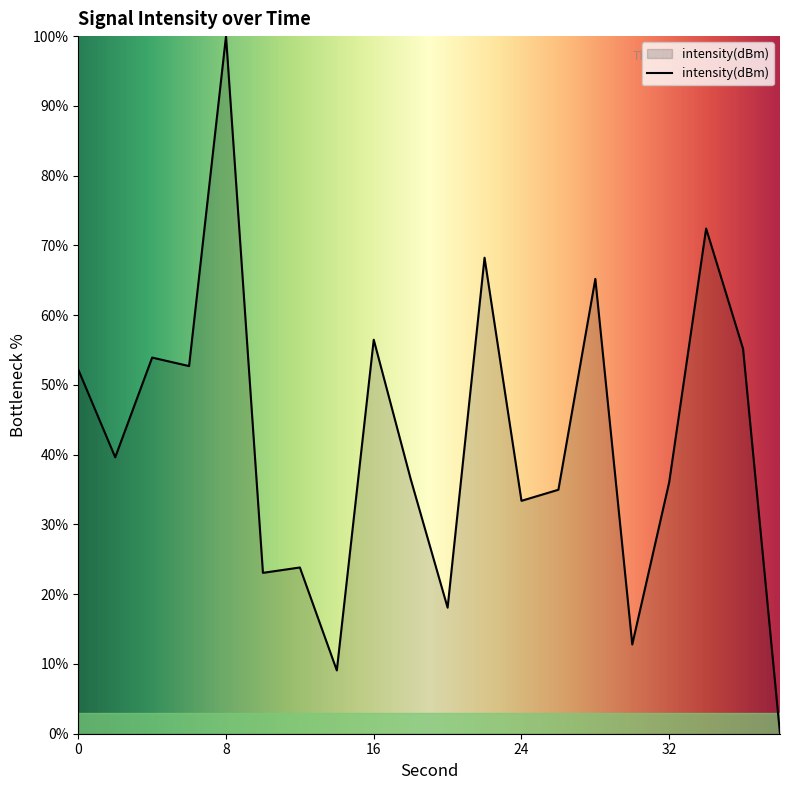

What is the maximum value shown in the chart?

100.0